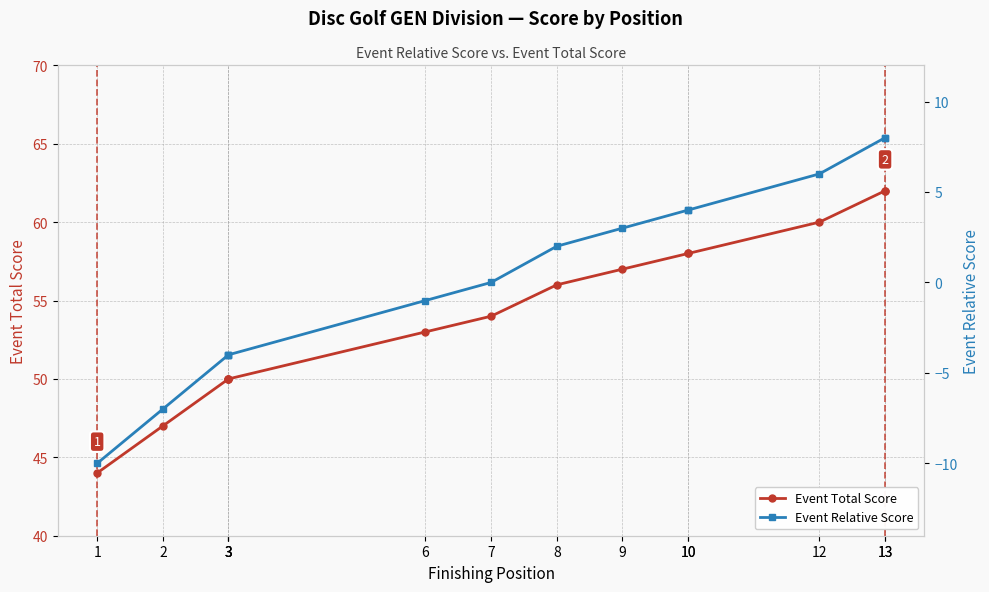

At which label does Event Relative Score reach its peak?

13